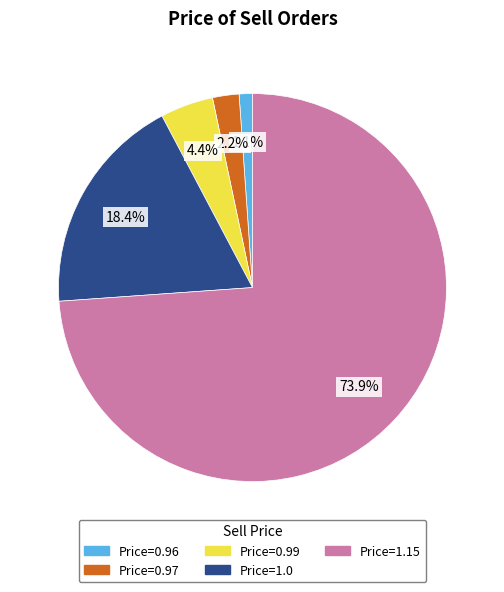

Is there any slice that represents more than half of the pie?

Yes